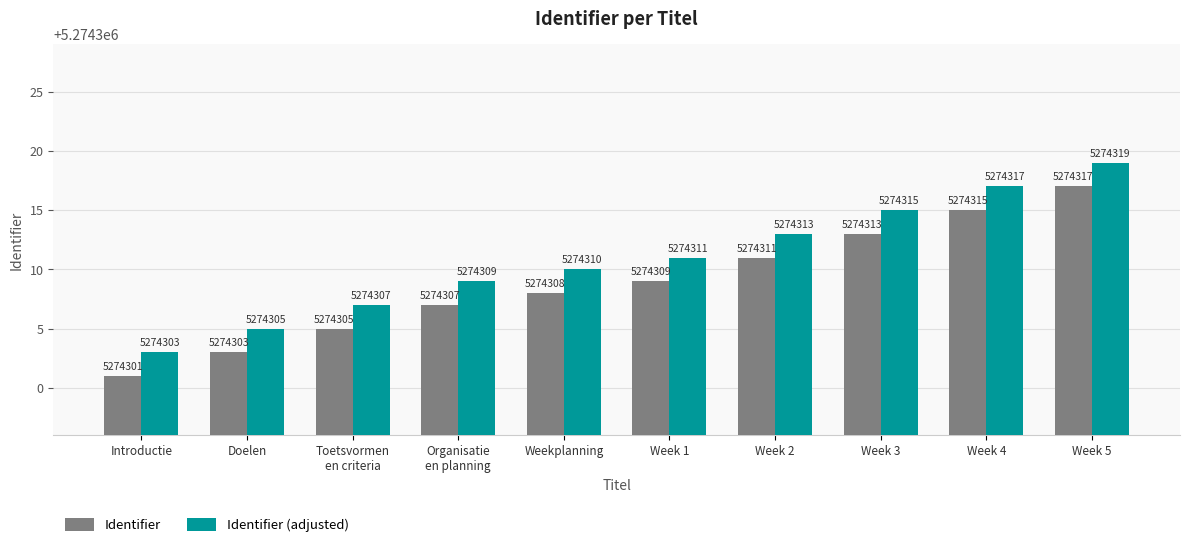

What is the value of the Identifier (adjusted) bar at the 5th from the left?

5274310